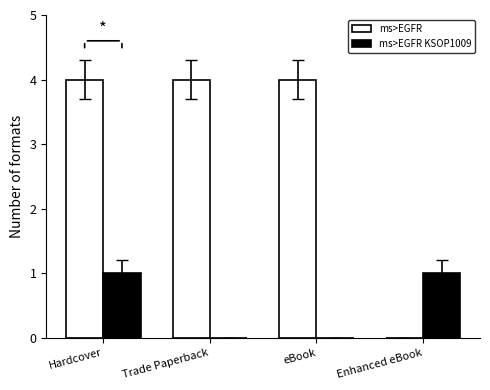

At which category is the sum across all series the highest?

Hardcover